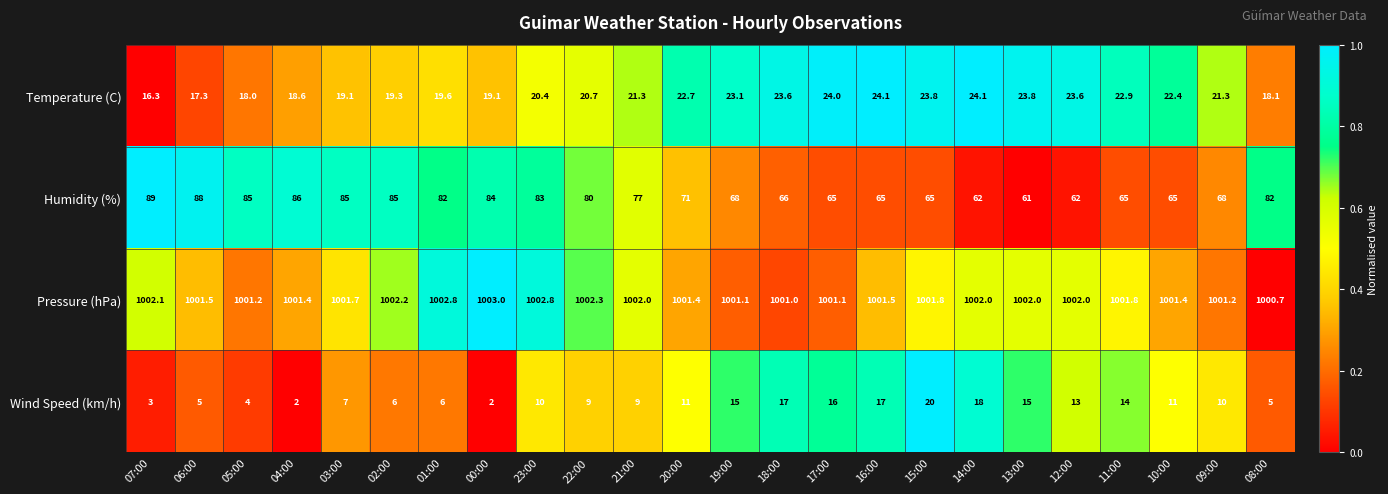

Which series has the largest range (max minus min)?

Humidity (%)